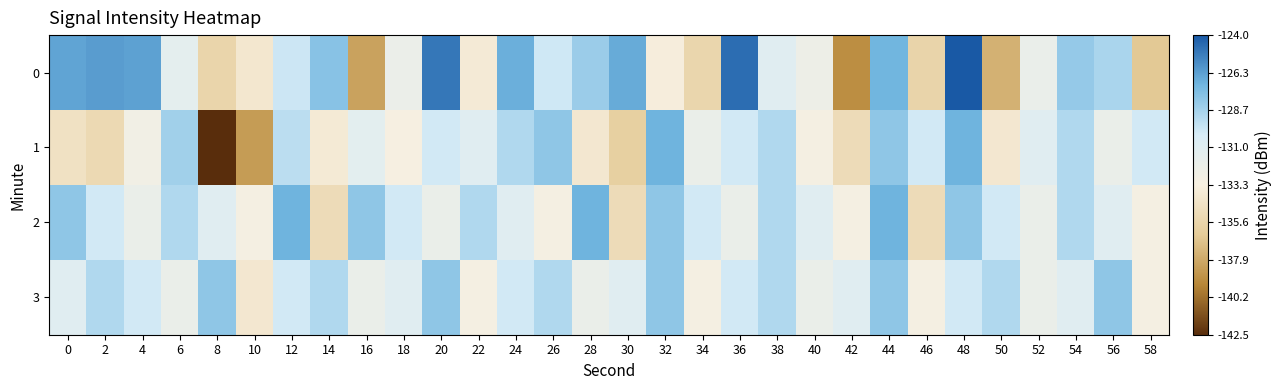

What is the minimum value shown in the chart?

-142.5